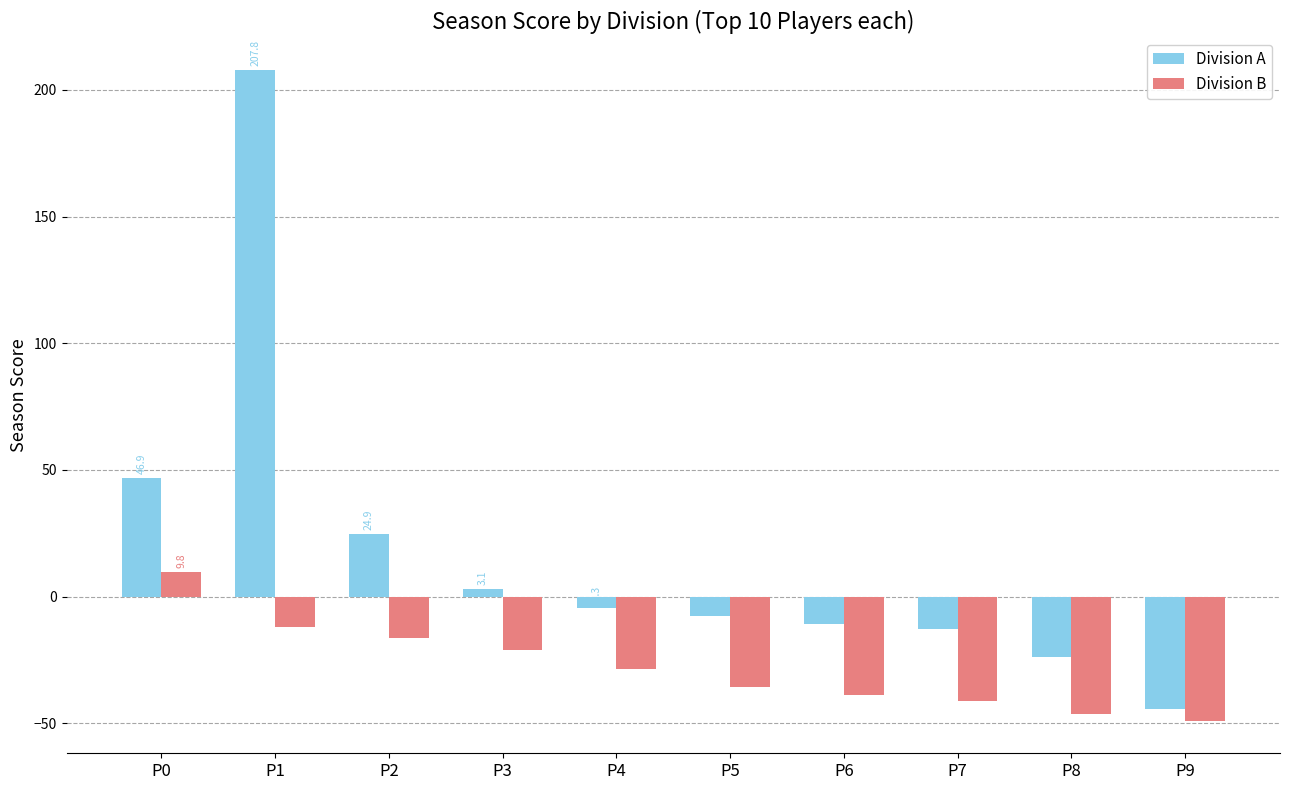

What is the difference between the second highest and minimum values in the Division B series?

37.1